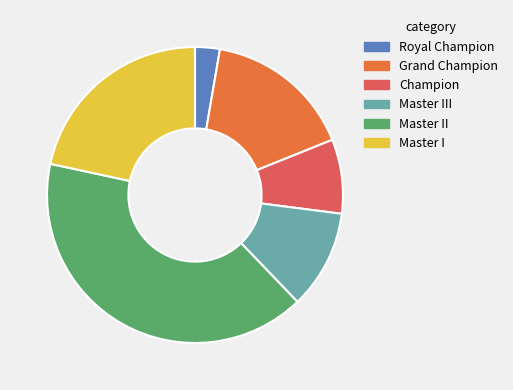

Is it true that Champion is 17% of the pie?

False